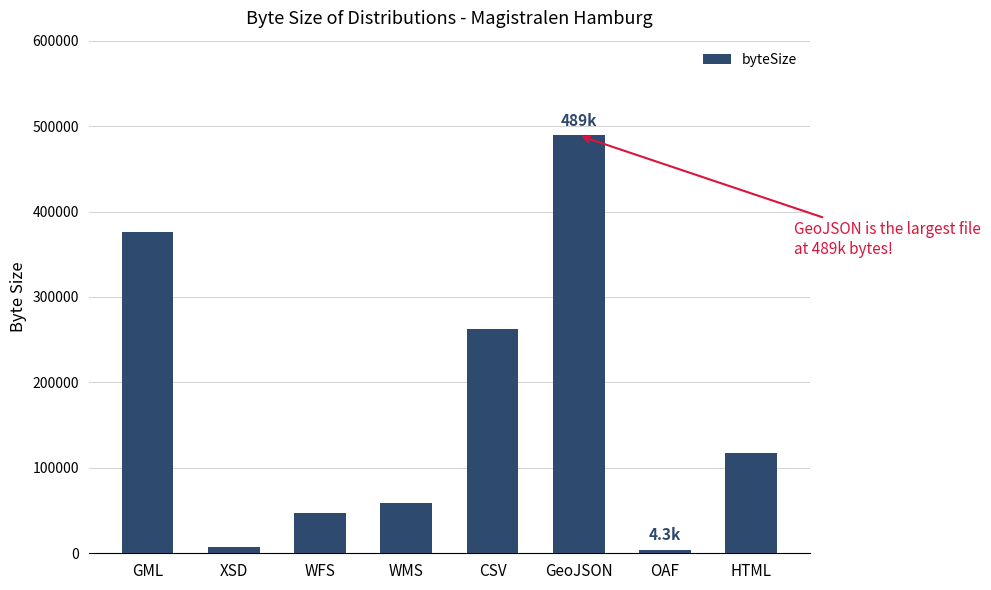

Where does the data first go above 117490?

GML